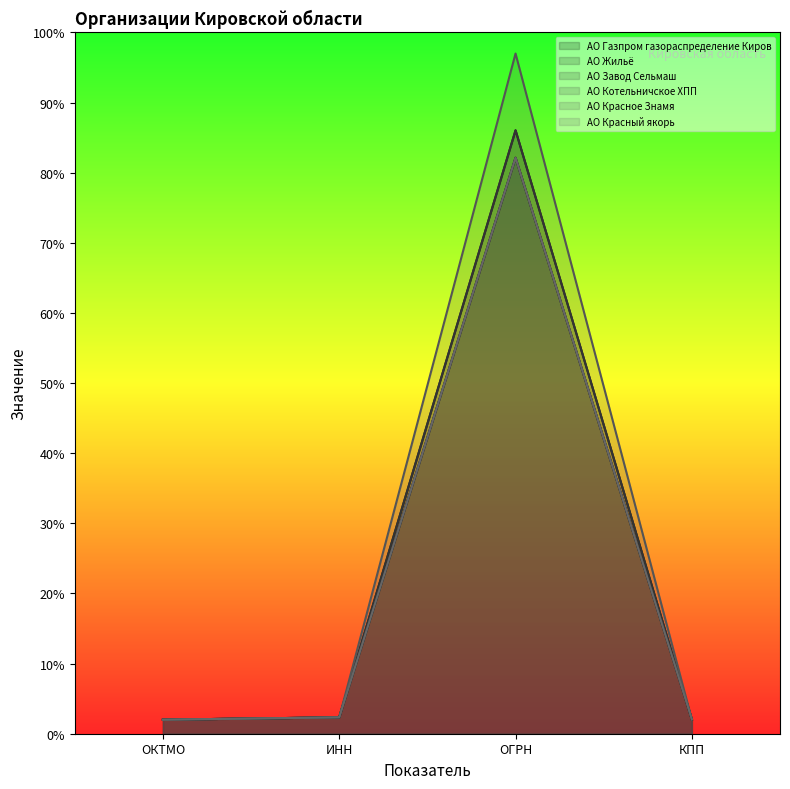

True or false: АО Красное Знамя has a value of 54.9 at ОГРН.

False